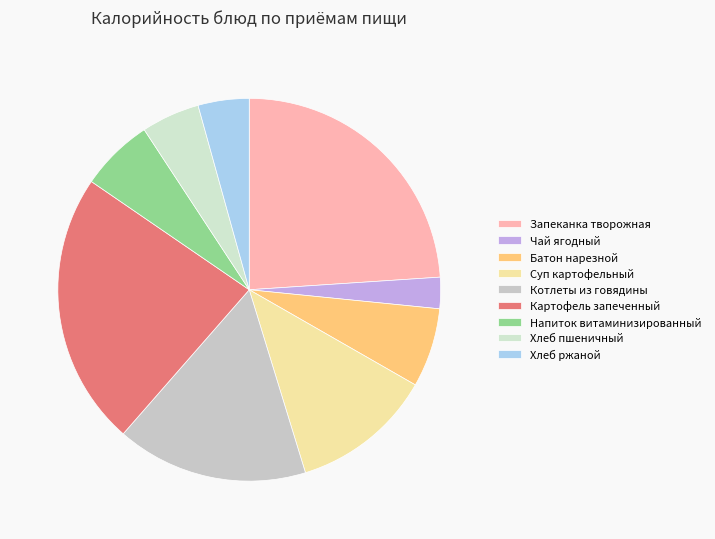

Count the number of slices in the pie.

9